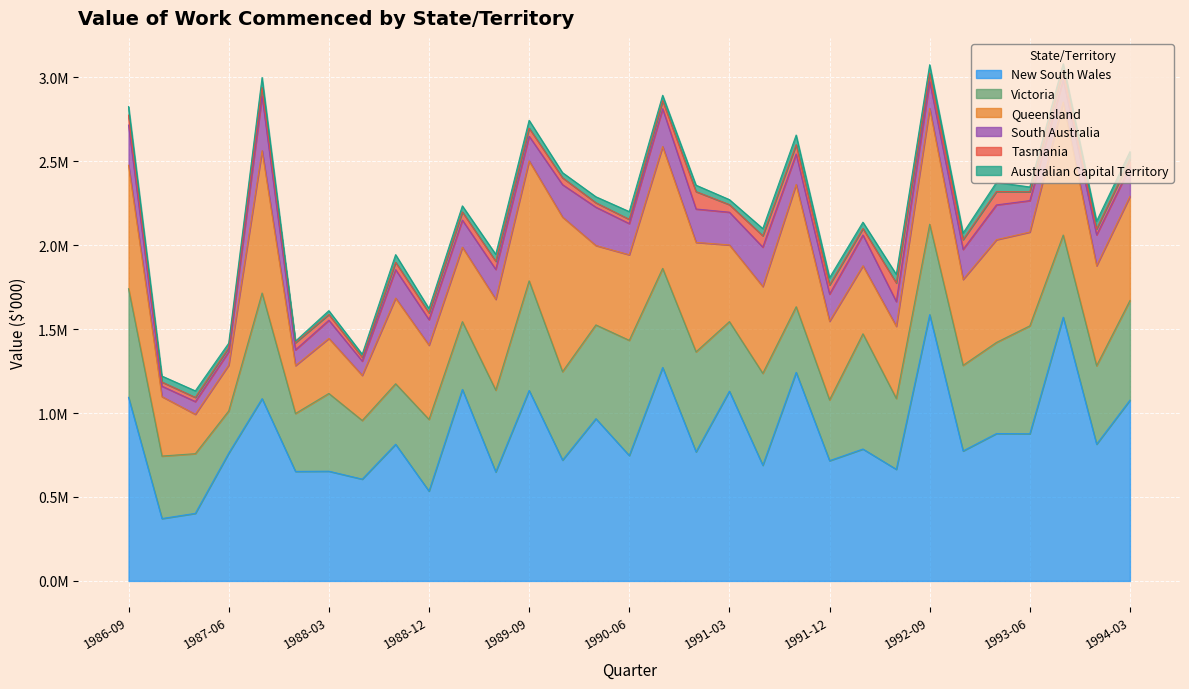

How many interior local valleys does the Queensland series have?

10